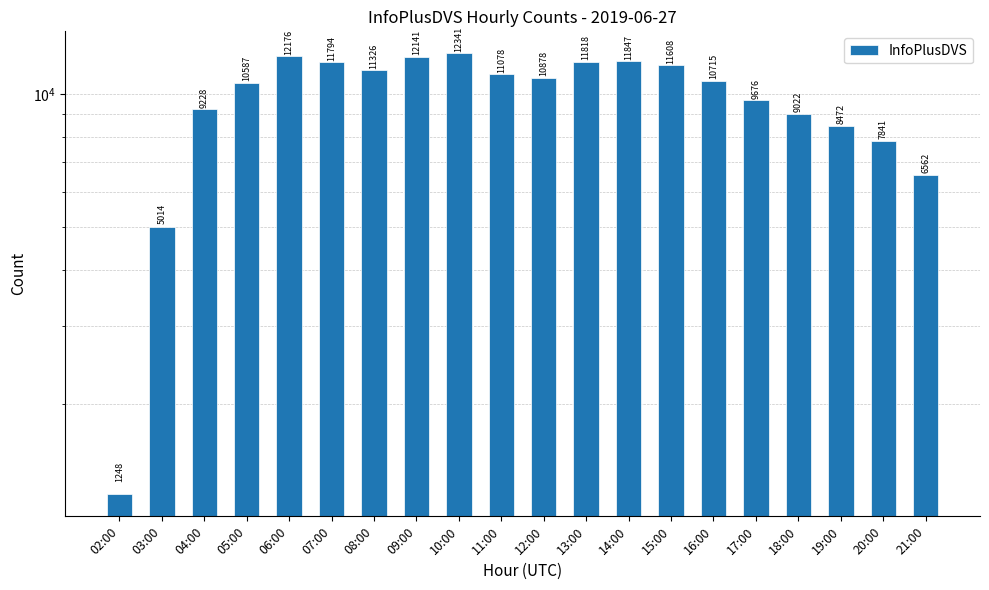

Does the chart contain any negative values?

No